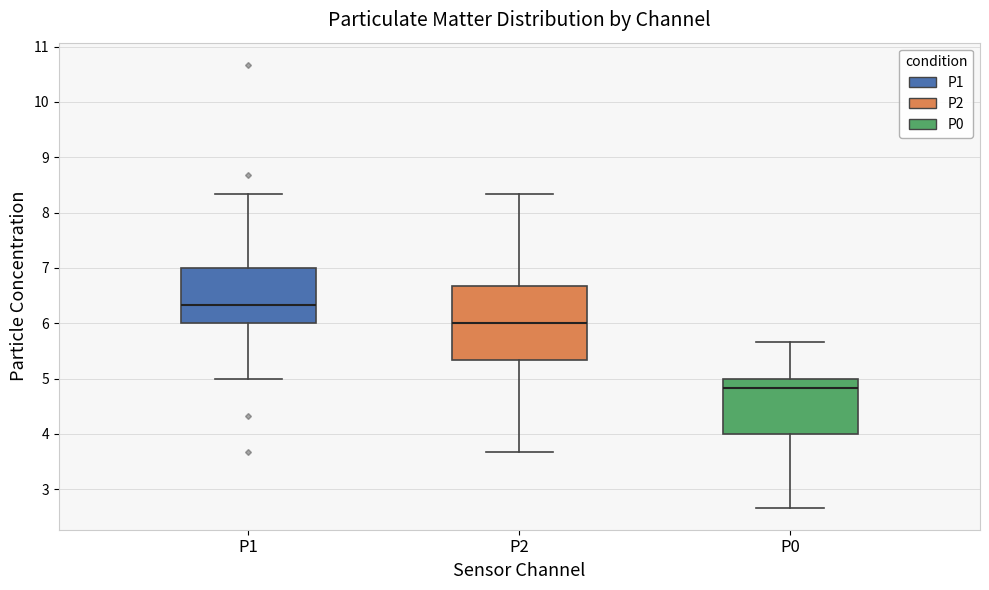

Reading left to right, transcribe this box plot: for each box, give where its median line is, the range the box spans, and where its two whiskers end, as read against the y-axis. The values are not printed on the chart, so give them approximately, as read against the axis.

P1: median 6.3, box 6.0 to 7.0, whiskers 5.0 to 8.3
P2: median 6.0, box 5.3 to 6.7, whiskers 3.7 to 8.3
P0: median 4.8, box 4.0 to 5.0, whiskers 2.7 to 5.7